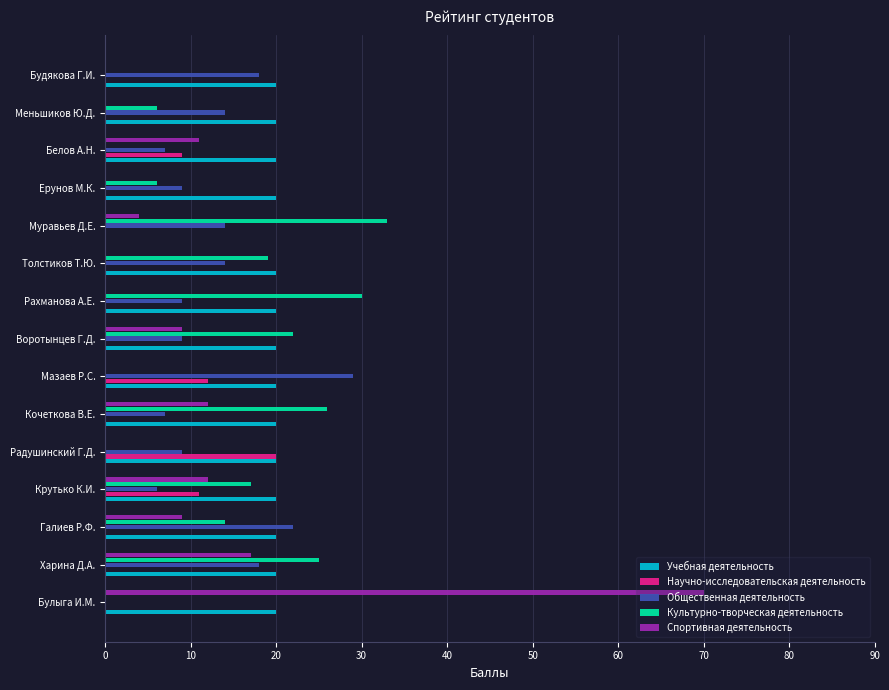

What are all the series names shown in the legend?

Учебная деятельность, Научно-исследовательская деятельность, Общественная деятельность, Культурно-творческая деятельность, Спортивная деятельность